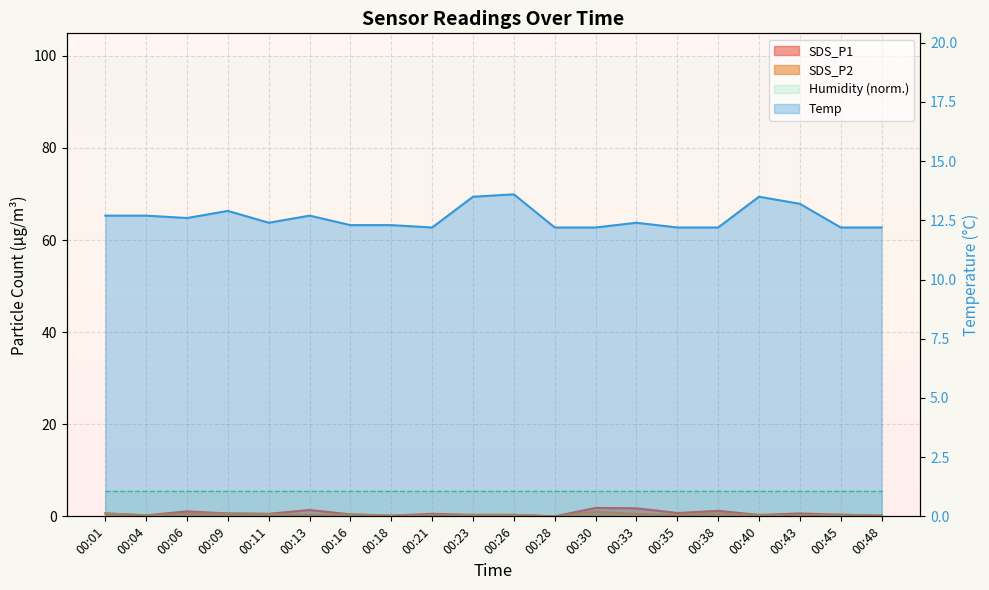

True or false: SDS_P2 and SDS_P1 cross at least once.

False